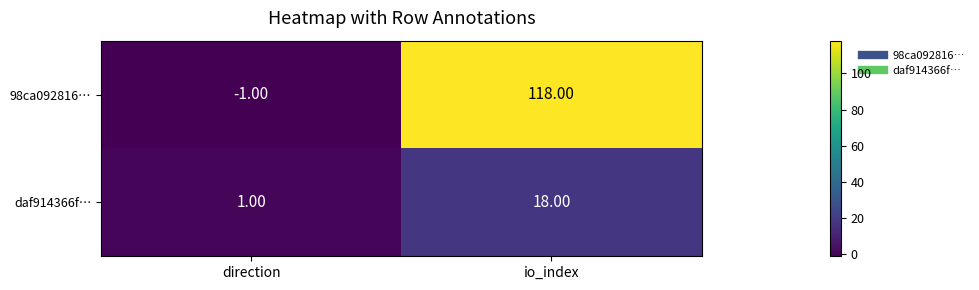

At io_index, list the series in order from smallest to largest.

daf914366f…, 98ca092816…